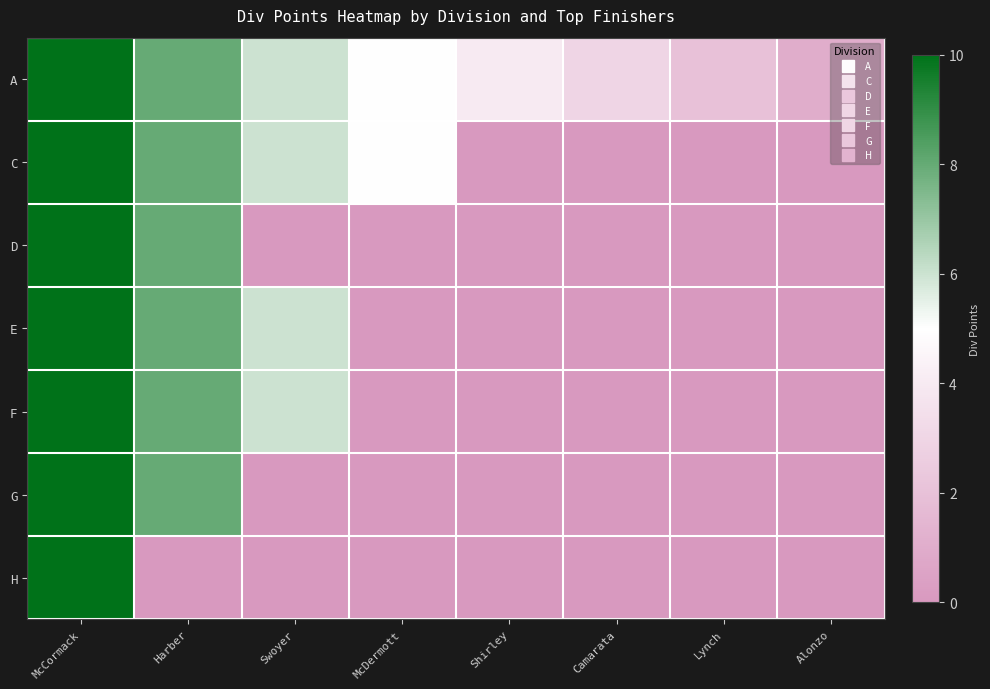

At which category is the sum across all series the highest?

McCormack